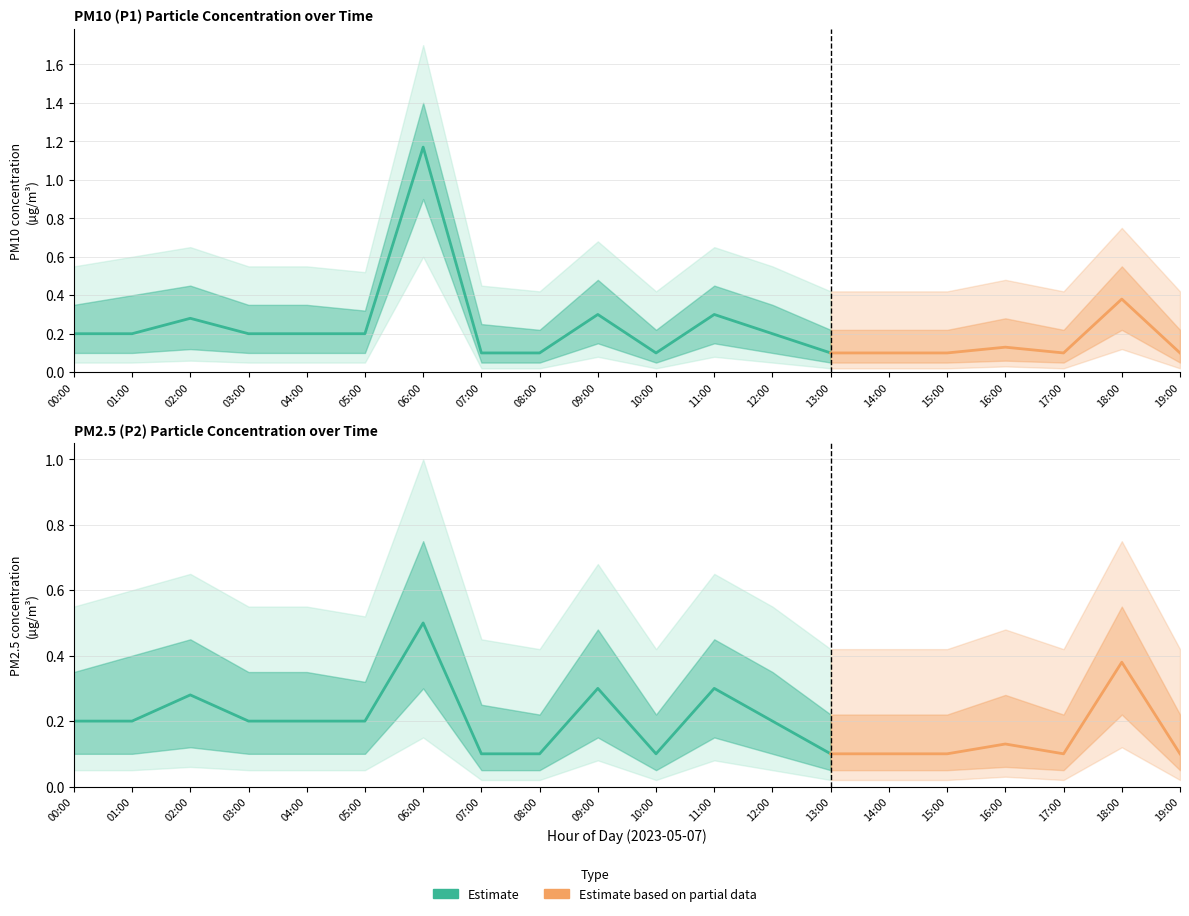

Where is the first local maximum for P1?

02:00